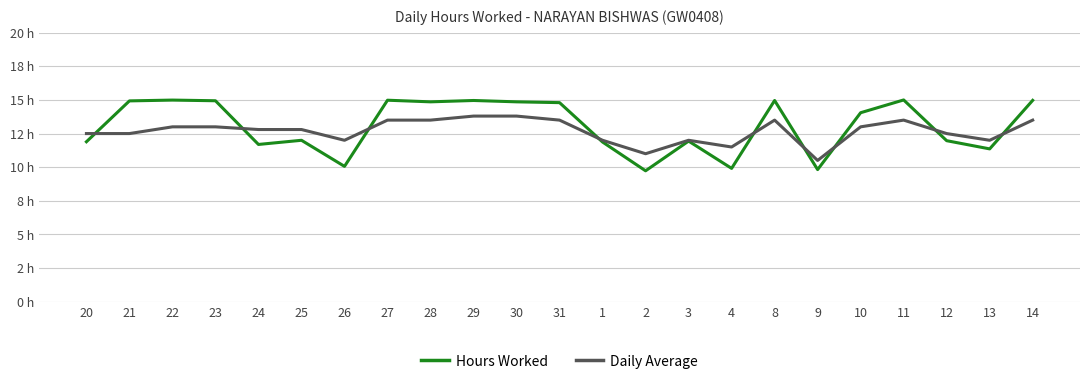

True or false: Daily Average has more than 1 points higher than both neighbors.

True